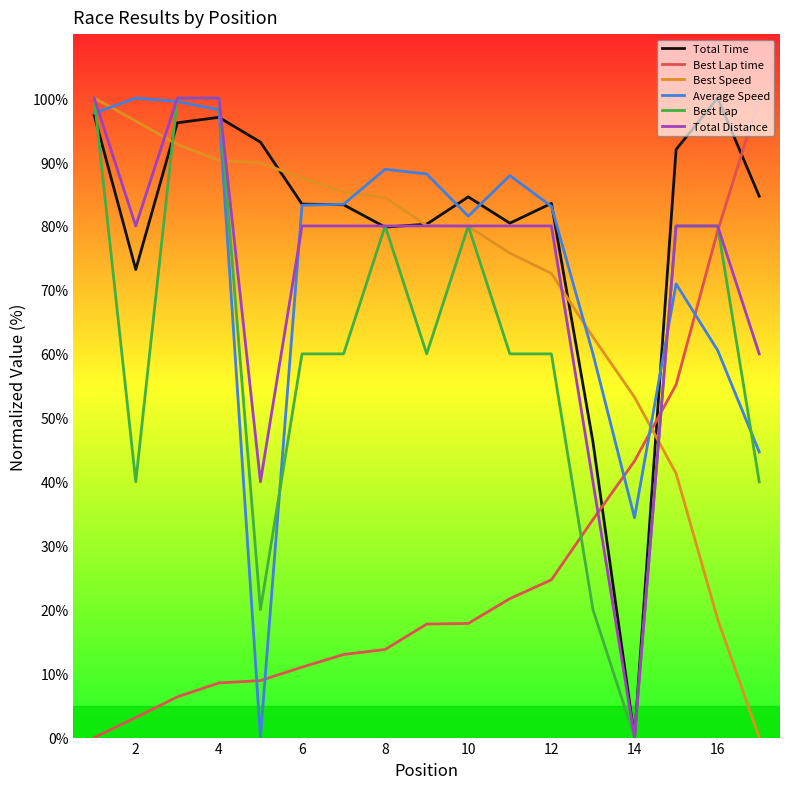

What is the maximum value shown in the chart?

100.0